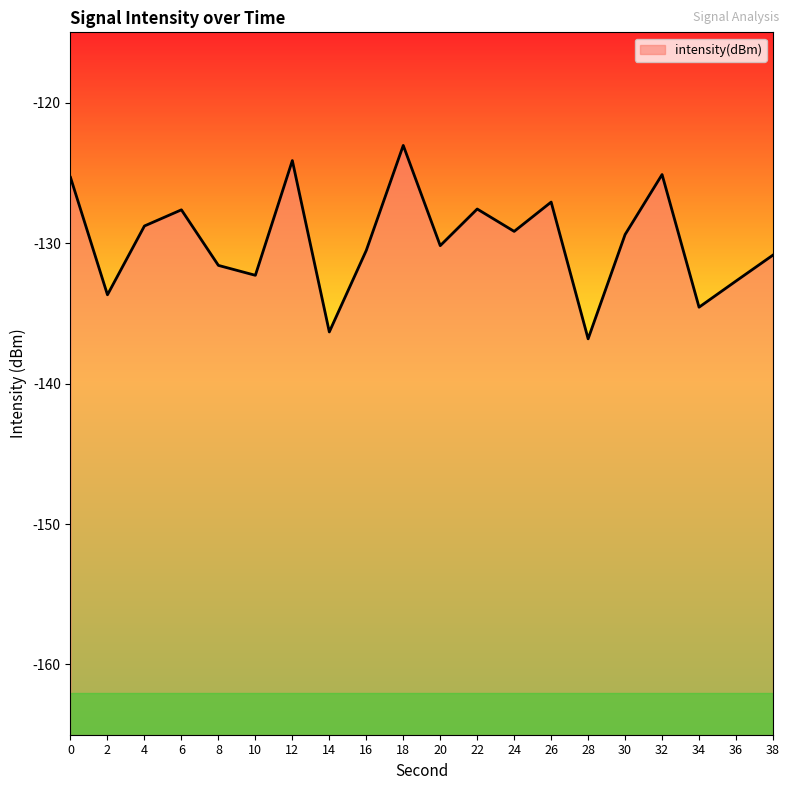

At which category does the chart reach its peak across all series?

18